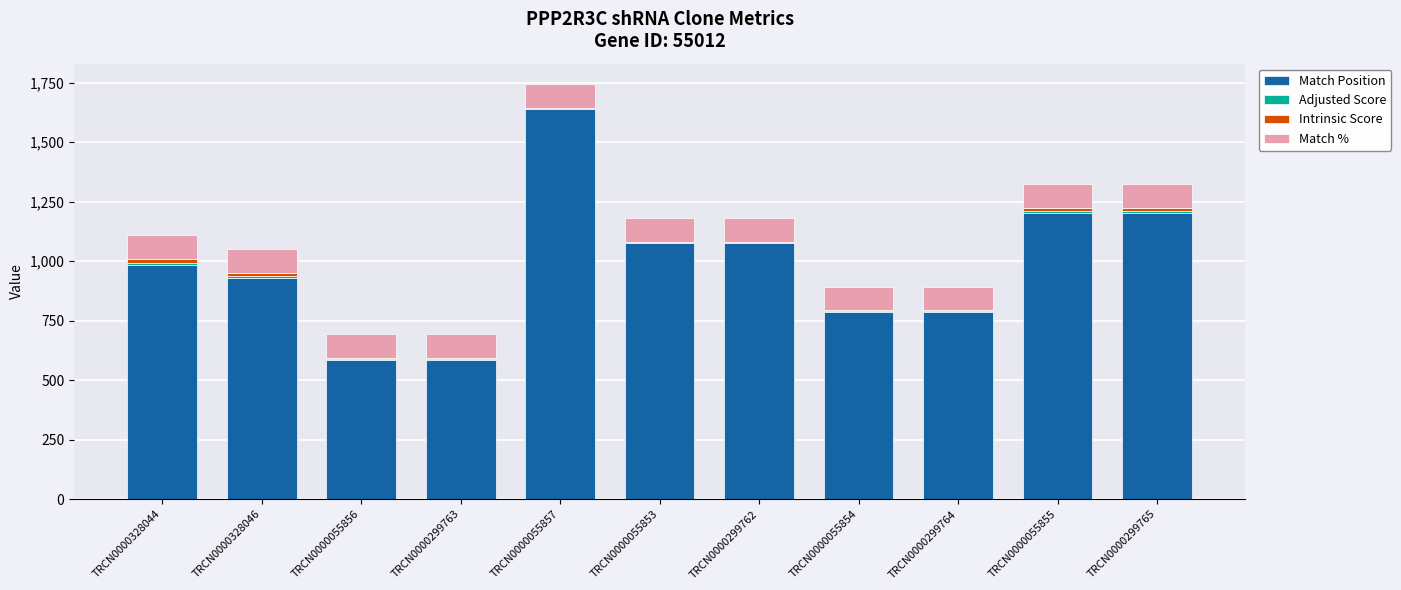

Does the chart contain stacked bars?

Yes